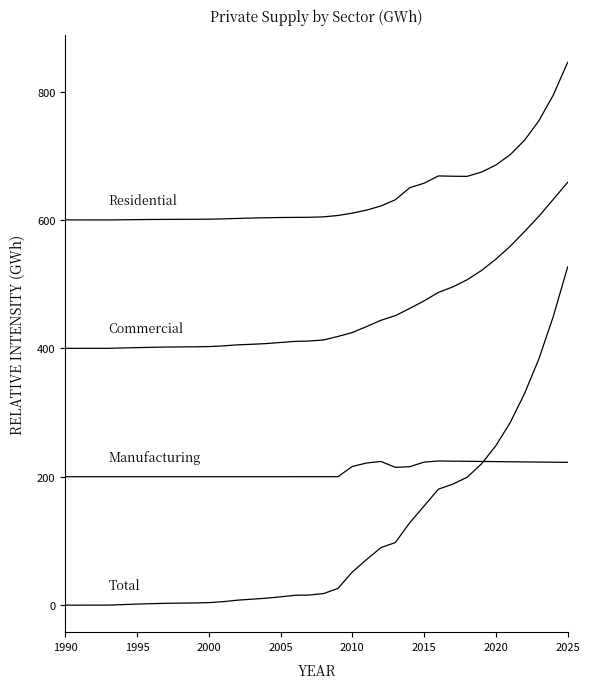

Reading left to right, list all the values displayed in this chart.

Residential: 600.0	600.0	600.0	600.0	600.2	600.5	600.7	600.9	600.9	601.0	601.2	601.6	602.3	603.0	603.4	603.8	604.0	604.1	604.8	607.0	610.6	615.3	621.8	631.5	650.1	657.2	668.6	668.1	667.9	674.5	685.5	701.6	724.2	754.6	794.5	845.3
Commercial: 400.0	400.0	400.0	400.0	400.6	401.1	401.6	402.0	402.2	402.4	402.7	403.8	405.4	406.3	407.4	409.1	410.8	411.4	413.0	418.5	424.6	434.0	443.7	450.9	462.1	473.9	487.1	495.7	506.8	521.3	538.8	558.9	581.9	605.8	632.0	658.5
Manufacturing: 200.0	200.0	200.0	200.0	200.0	200.0	200.0	200.0	200.0	200.0	200.0	200.0	200.0	200.0	200.0	200.0	200.1	200.1	200.1	200.1	216.0	221.4	223.8	214.6	215.6	222.8	224.5	224.3	224.0	223.8	223.6	223.3	223.1	222.9	222.6	222.4
Total: 0.0	0.0	0.0	0.0	0.8	1.6	2.3	2.8	3.1	3.4	3.9	5.4	7.7	9.3	10.8	12.9	15.3	15.8	18.0	26.1	51.6	71.2	89.6	97.5	128.3	154.4	180.7	188.5	199.2	220.1	248.4	284.4	329.6	383.7	449.6	526.6